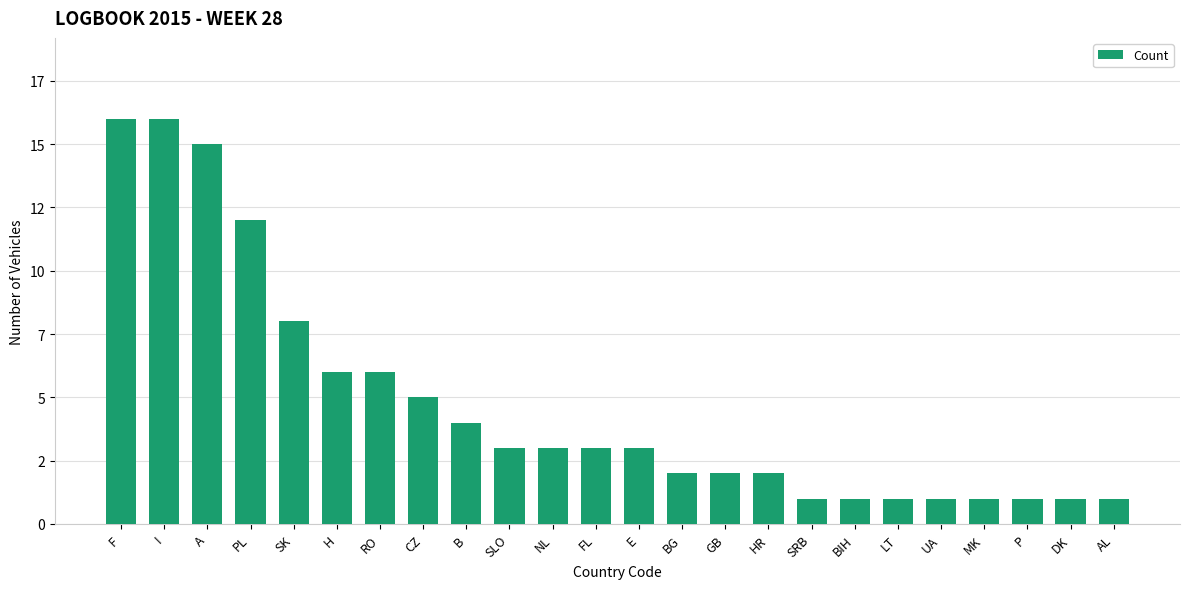

Reading right to left, extract all data points from this chart.

1	1	1	1	1	1	1	1	2	2	2	3	3	3	3	4	5	6	6	8	12	15	16	16